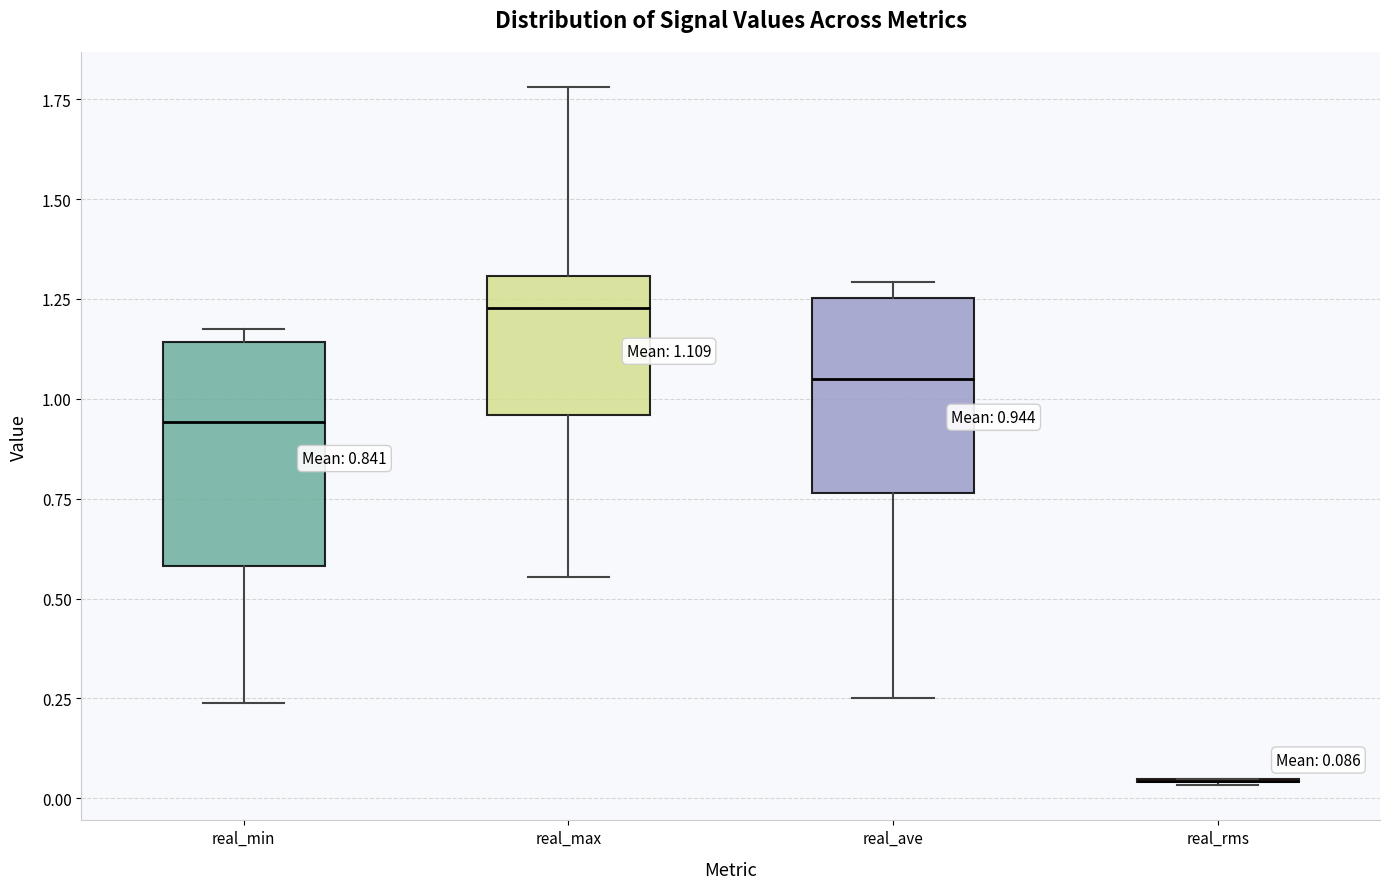

Which box is the tallest, from its lower edge to its upper edge?

real_min